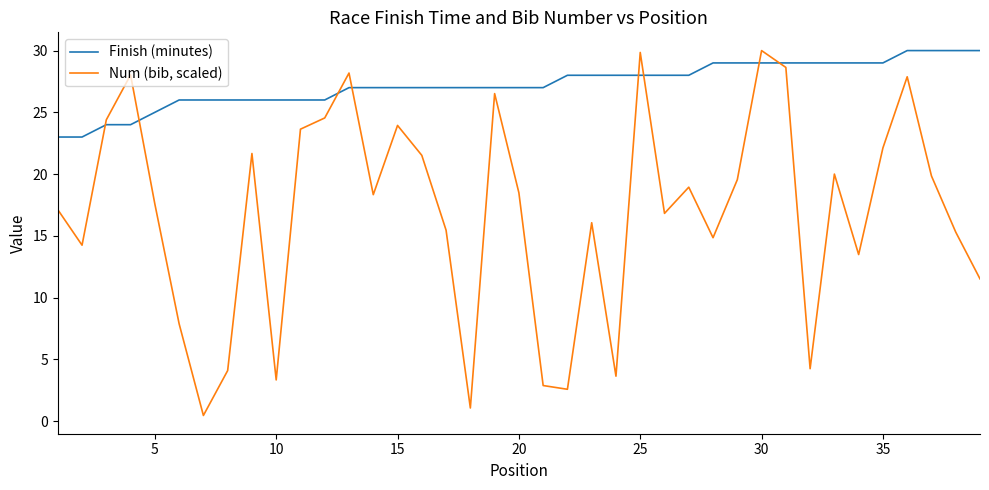

List the series in order of their overall mean, lowest first.

Num (bib, scaled), Finish (minutes)